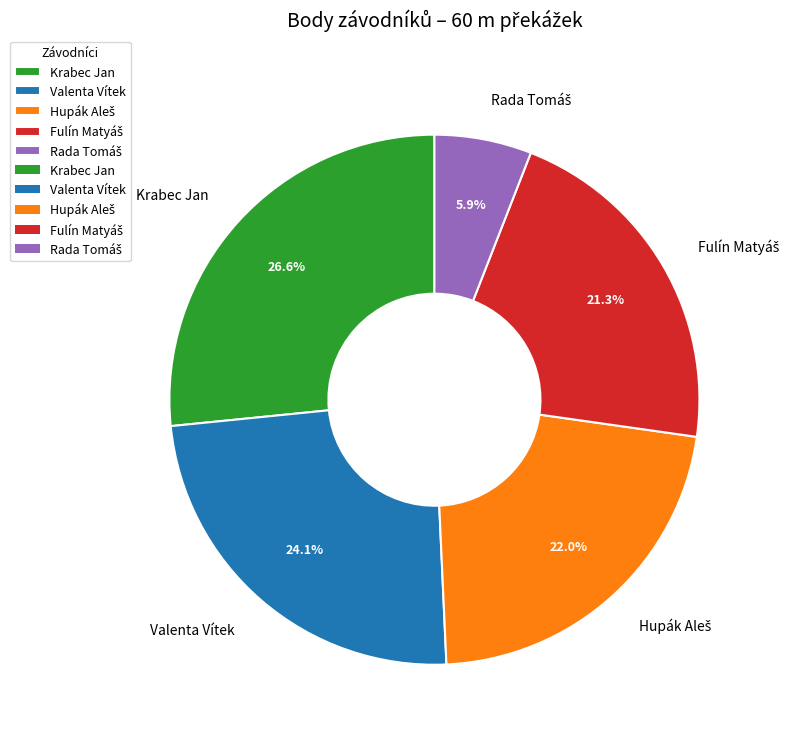

Which slice is the largest?

Krabec Jan